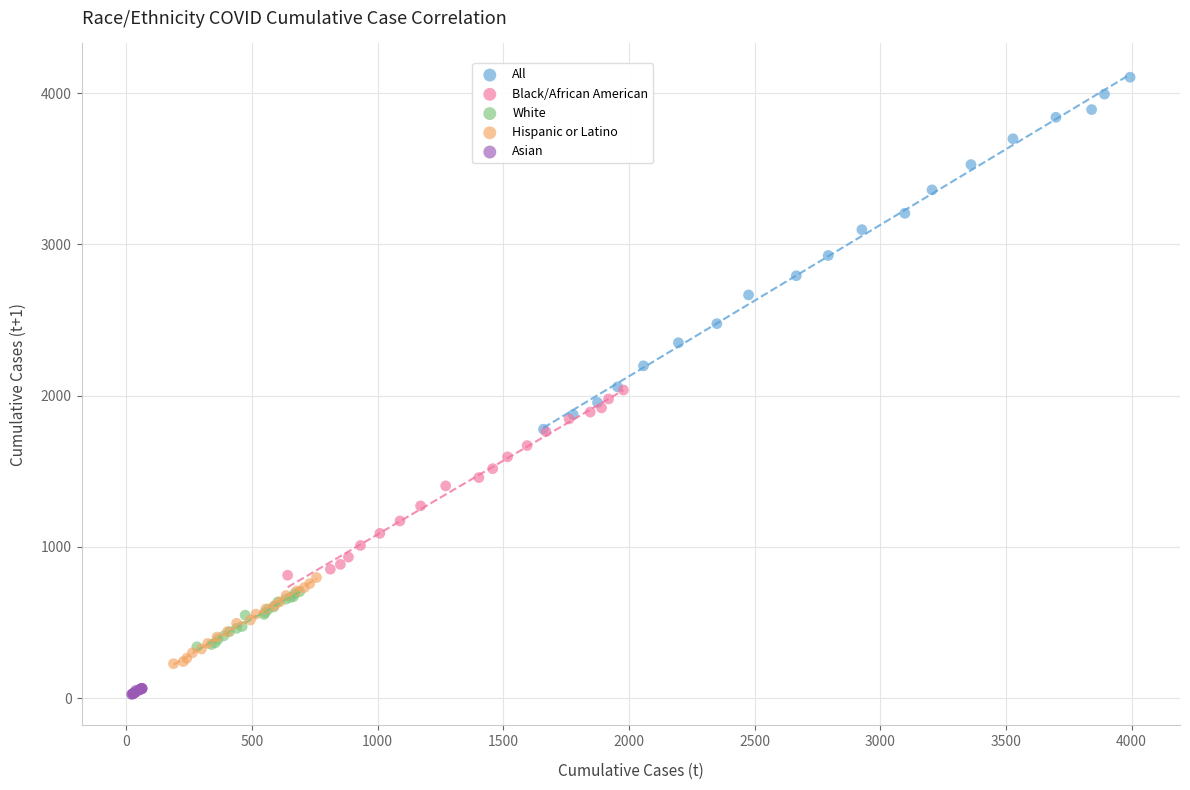

Which series reaches the maximum Y coordinate?

All